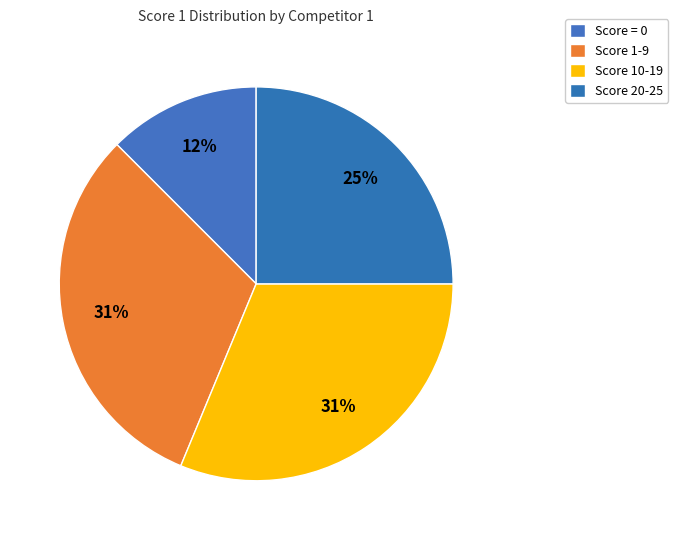

Count the number of slices in the pie.

4